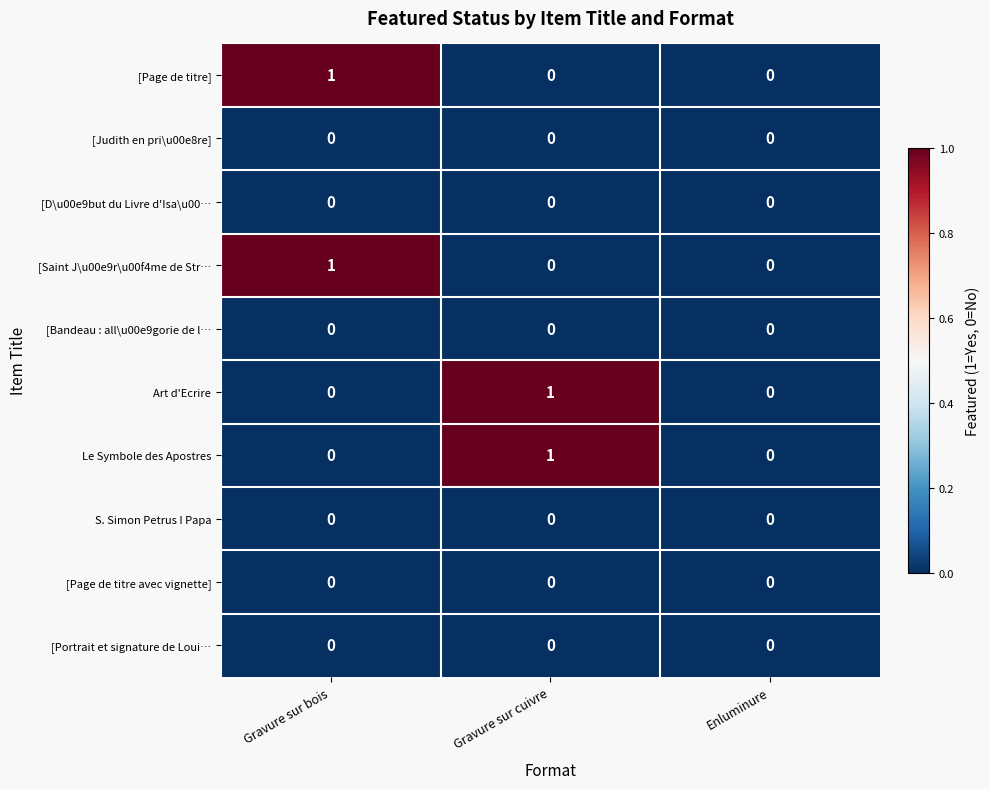

Reading left to right, list all the values displayed in this chart.

[Page de titre]: 1	0	0
[Judith en pri\u00e8re]: 0	0	0
[D\u00e9but du Livre d'Isa\u00…: 0	0	0
[Saint J\u00e9r\u00f4me de Str…: 1	0	0
[Bandeau : all\u00e9gorie de l…: 0	0	0
Art d'Ecrire: 0	1	0
Le Symbole des Apostres: 0	1	0
S. Simon Petrus I Papa: 0	0	0
[Page de titre avec vignette]: 0	0	0
[Portrait et signature de Loui…: 0	0	0